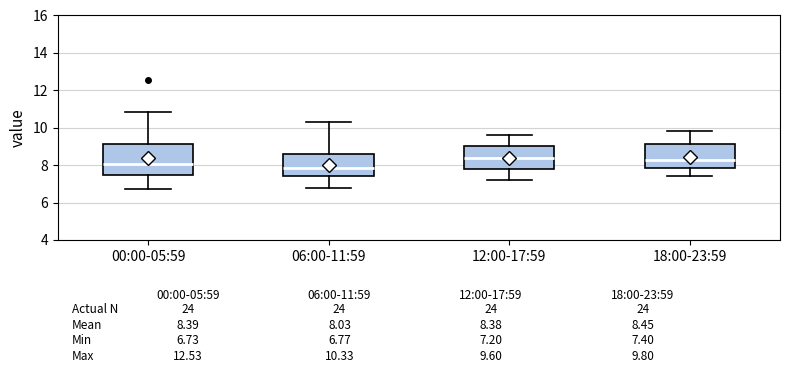

Which box's median line is the lowest?

06:00-11:59